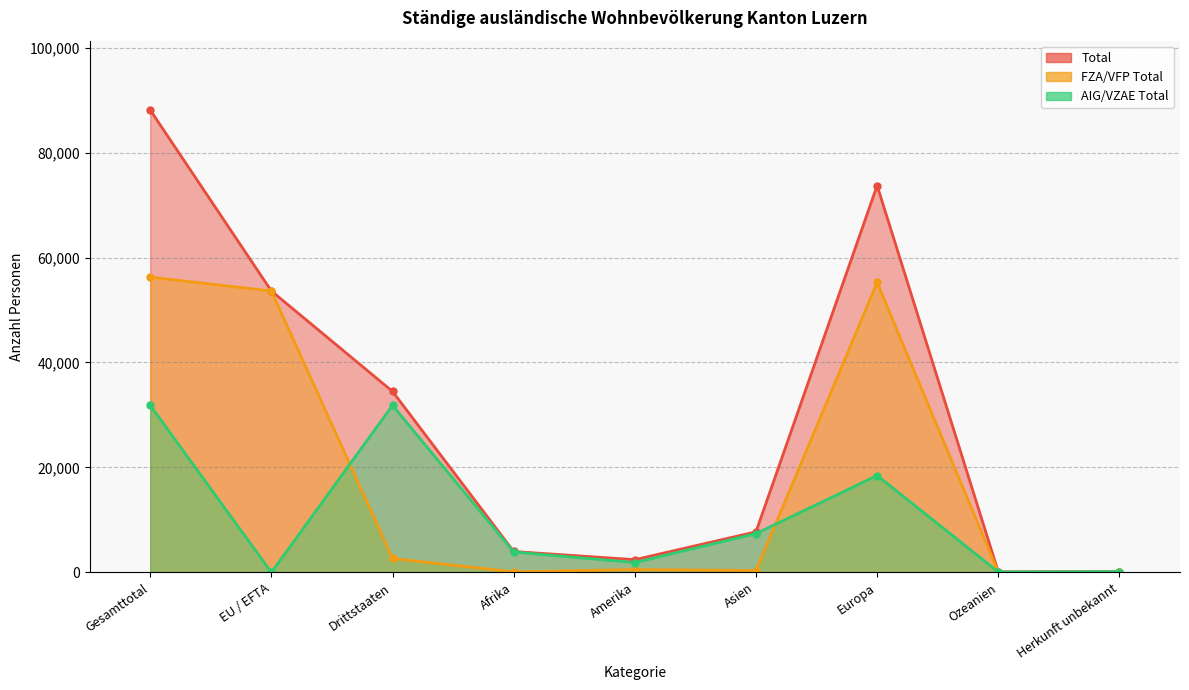

Which series changed the most between Afrika and Herkunft unbekannt?

Total